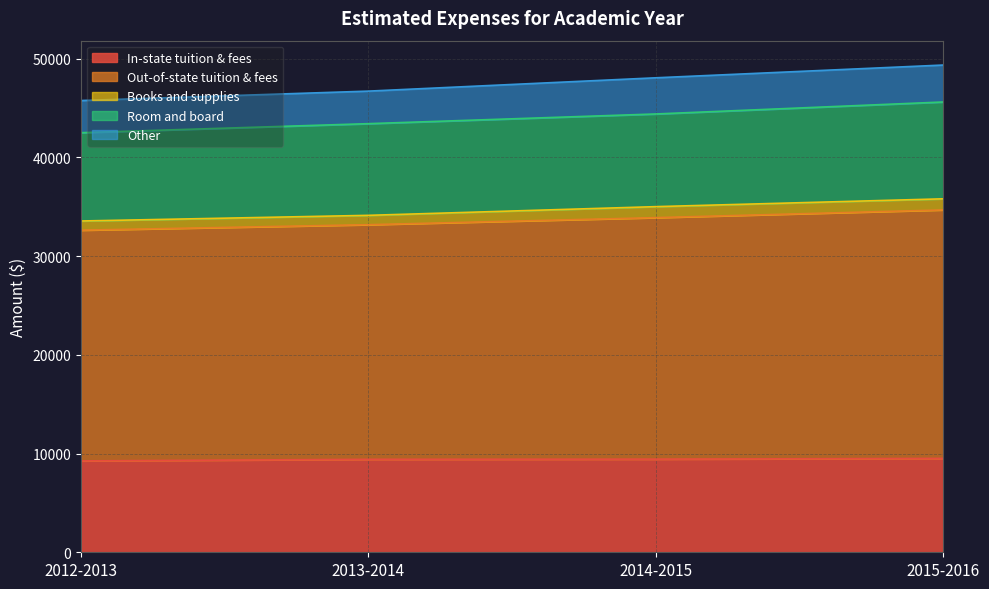

What is the lowest value of the In-state tuition & fees series?

9257